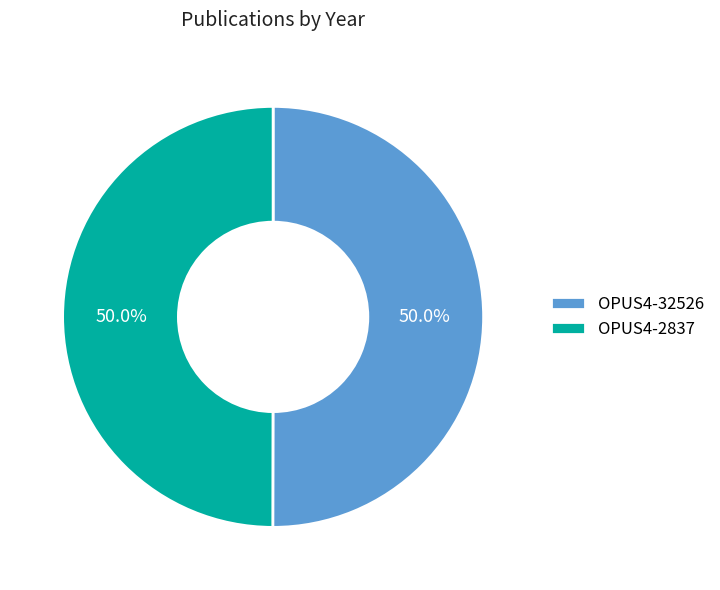

What is the ratio of the value at OPUS4-2837 to the value at OPUS4-32526?

1.0